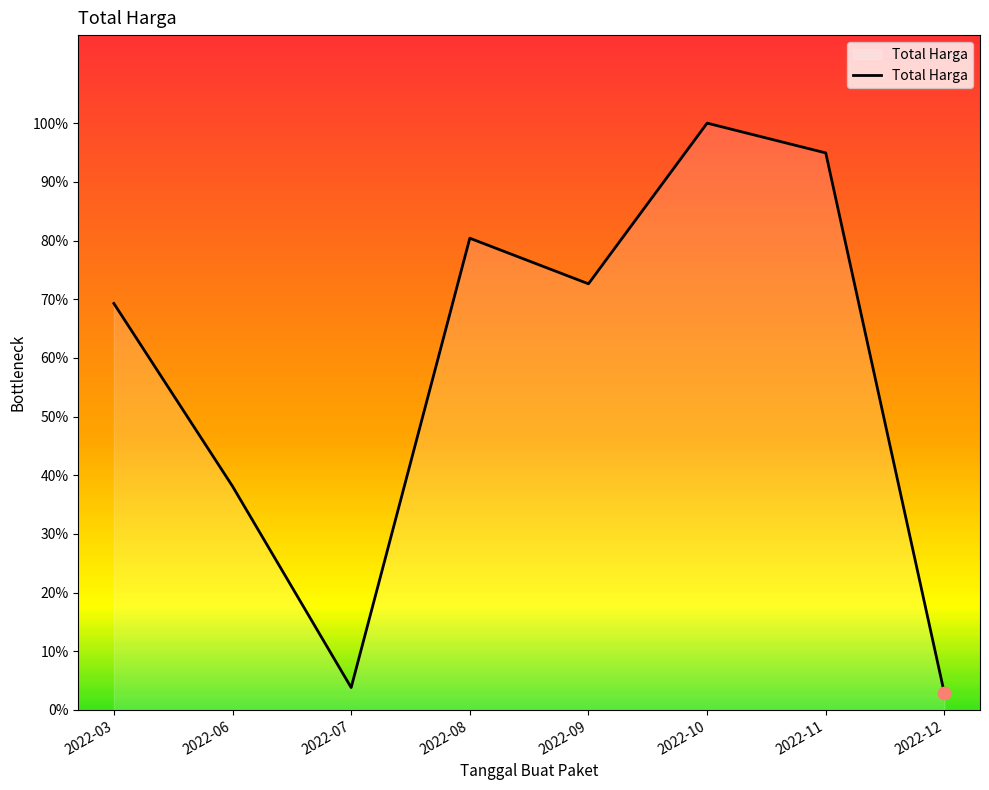

Between 2022-12 and 2022-08, which is larger?

2022-08